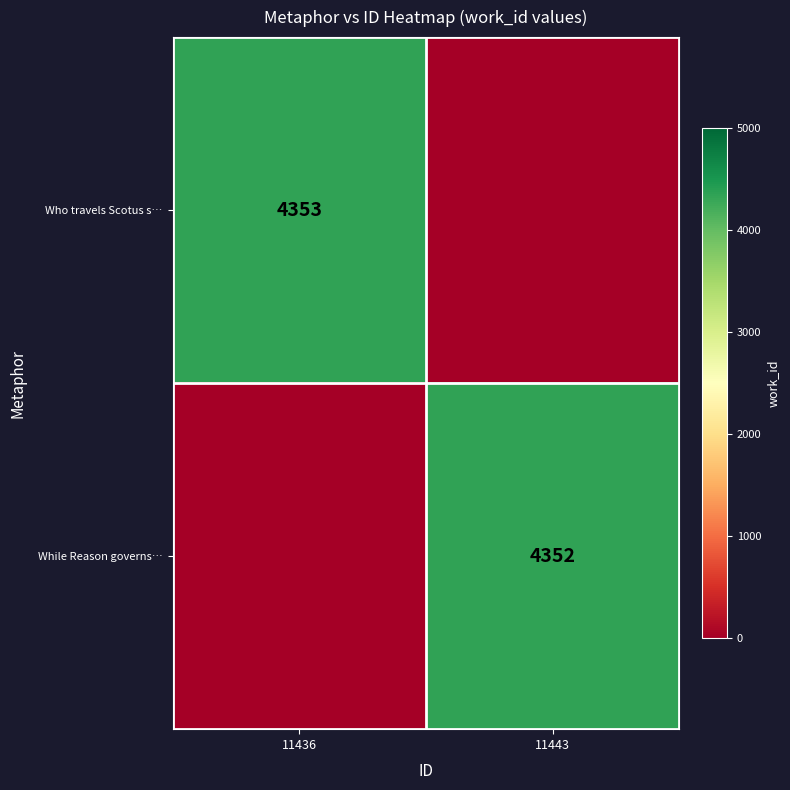

What is the total value across all series at 11443?

4352